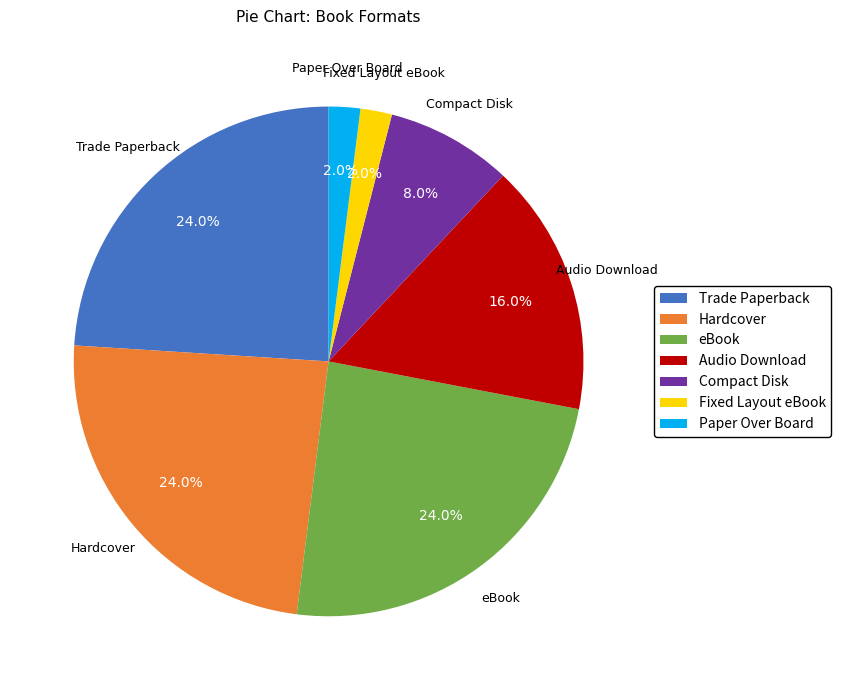

Approximately how many times larger is the value at Paper Over Board compared to Fixed Layout eBook?

1.0